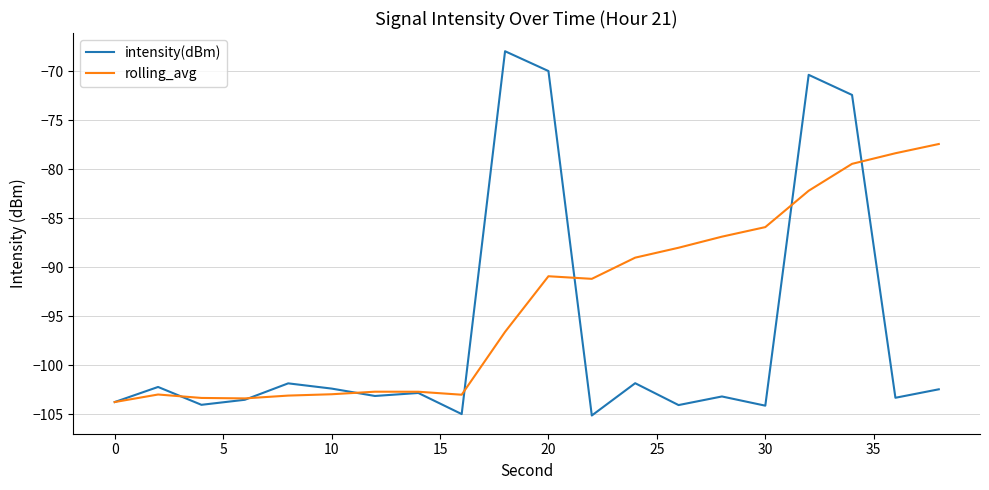

List the series in order of their peak value, highest first.

intensity(dBm), rolling_avg